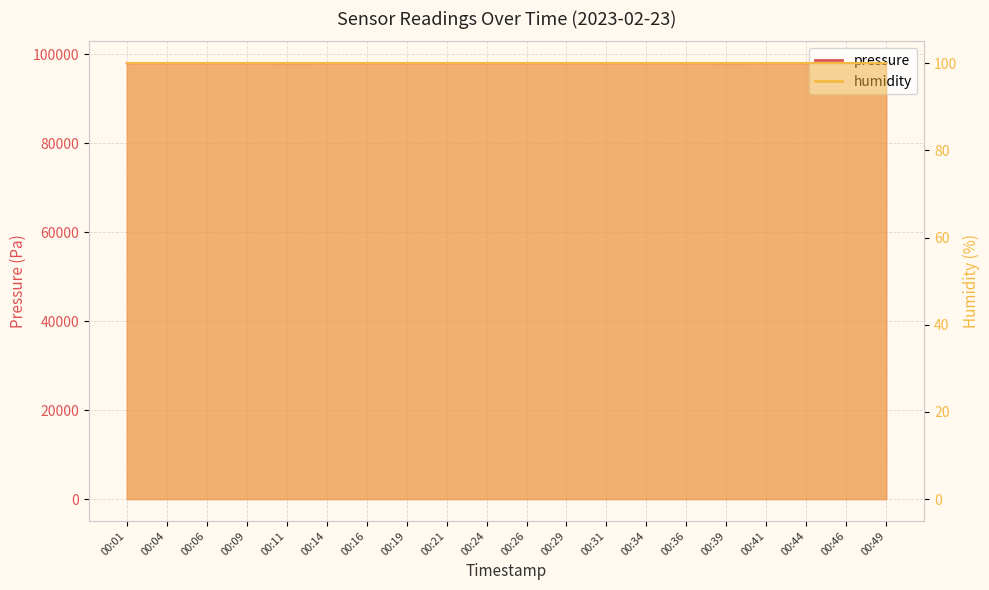

Rank the categories by value from lowest to highest.

00:11, 00:39, 00:46, 00:34, 00:29, 00:49, 00:21, 00:06, 00:41, 00:14, 00:44, 00:19, 00:01, 00:36, 00:26, 00:09, 00:16, 00:04, 00:31, 00:24